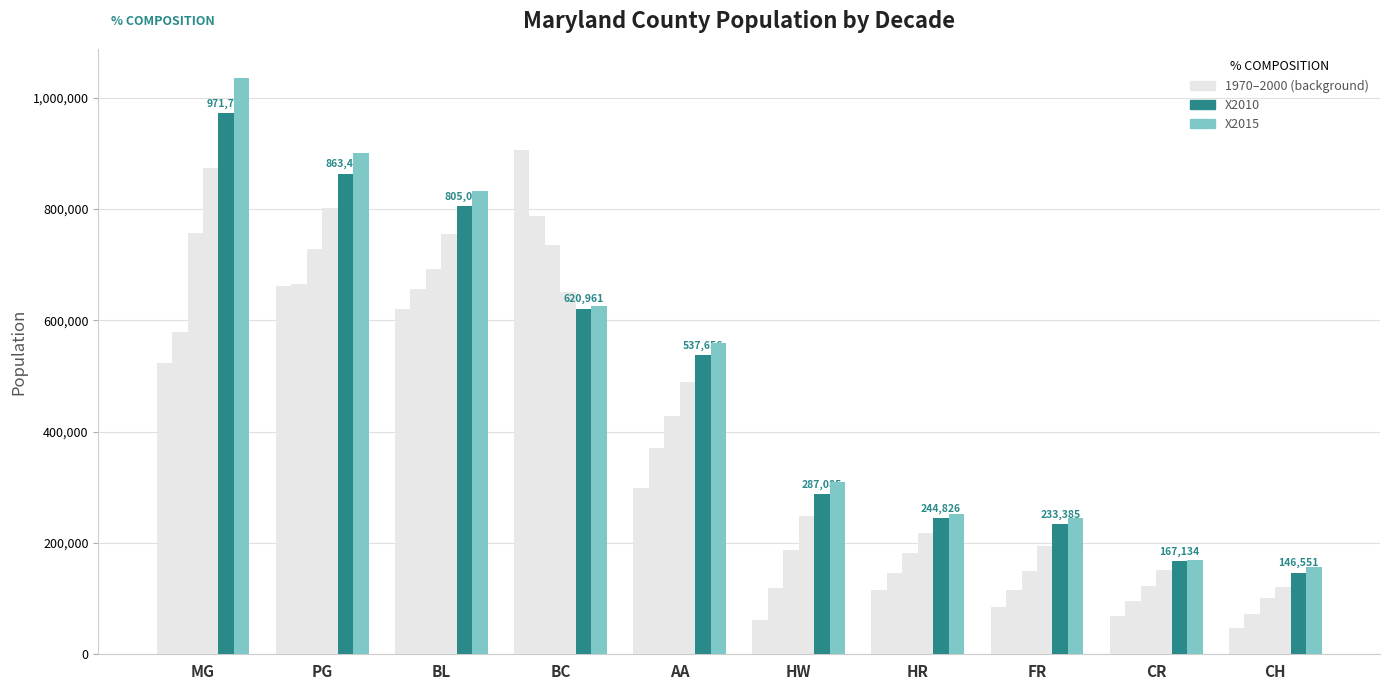

How many distinct data groups are displayed?

6